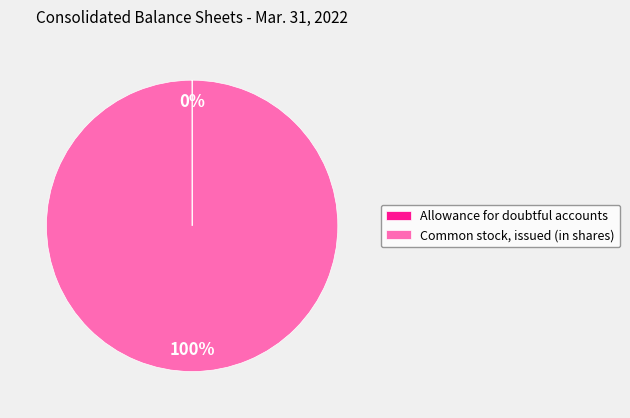

True or false: Common stock, issued (in shares) accounts for 86% of the total.

False